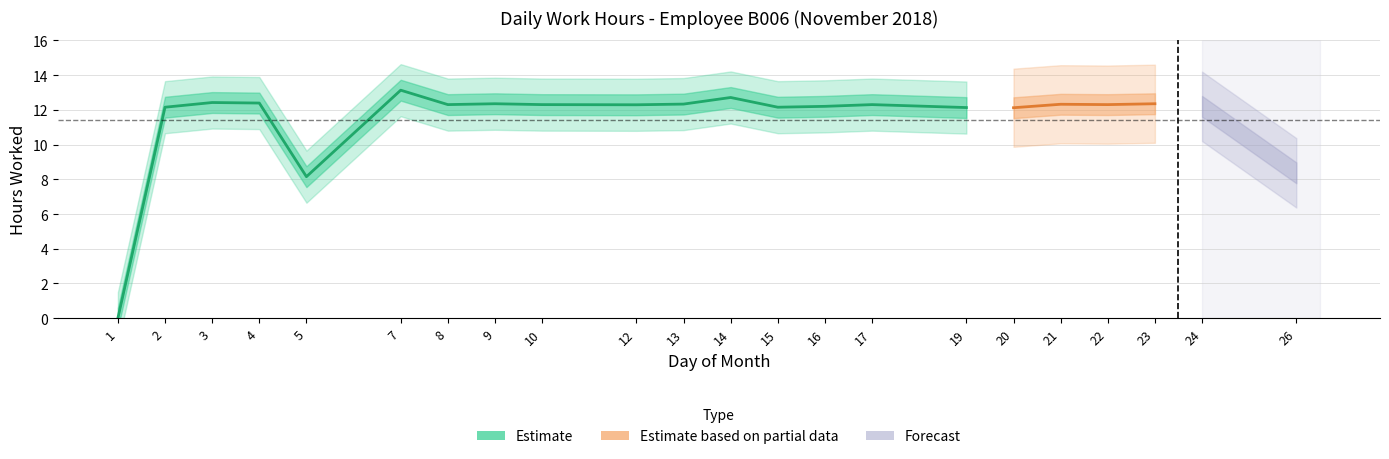

Where is the first local minimum?

5